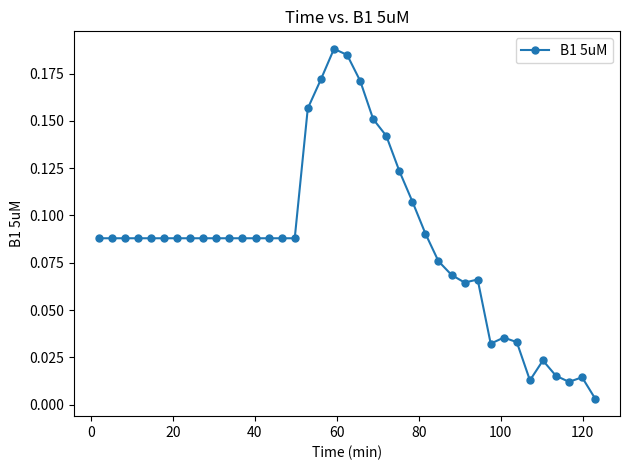

True or false: there are more than 1 points higher than both neighbors.

True